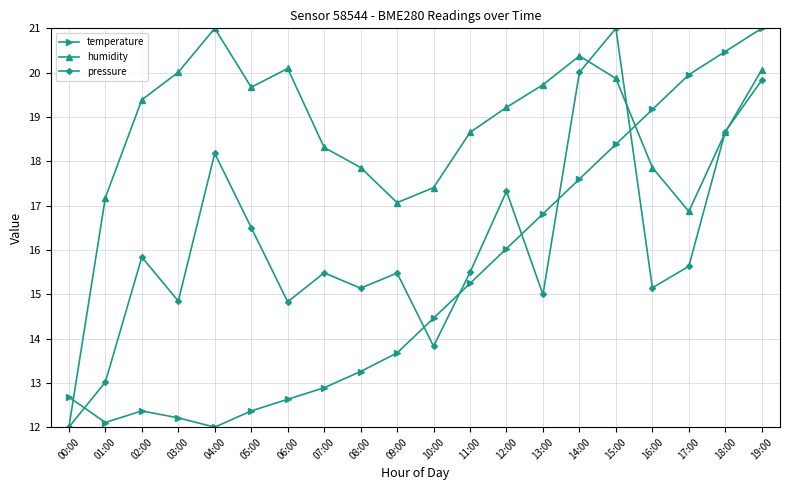

What is the total value across all series at 02:00?

47.6